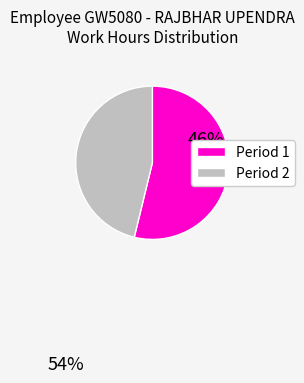

Approximately how many times larger is the value at Period 1 compared to Period 2?

1.2